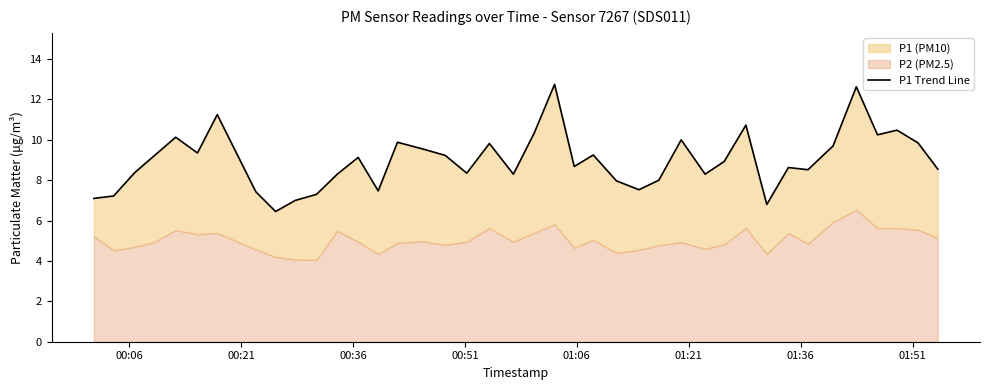

What is the smallest value displayed?

6.5